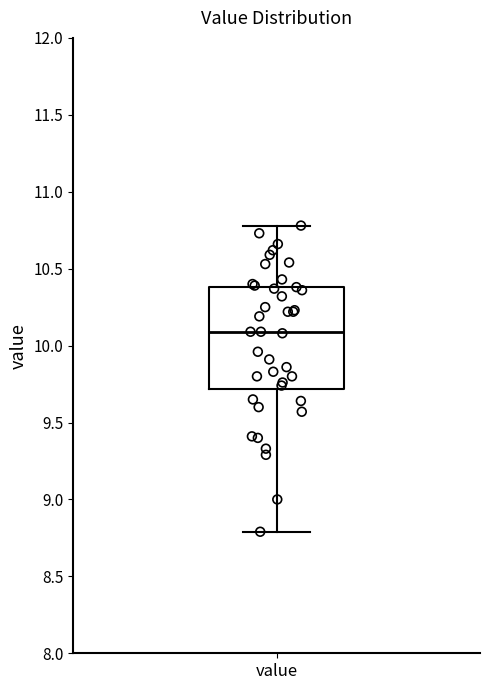

Read this box plot against the y-axis: the position of the median line, the range covered by the box, and the ends of both whiskers. The values are not printed on the chart, so give them approximately, as read against the axis.

median 10.1, box 9.7 to 10.4, whiskers 8.8 to 10.8